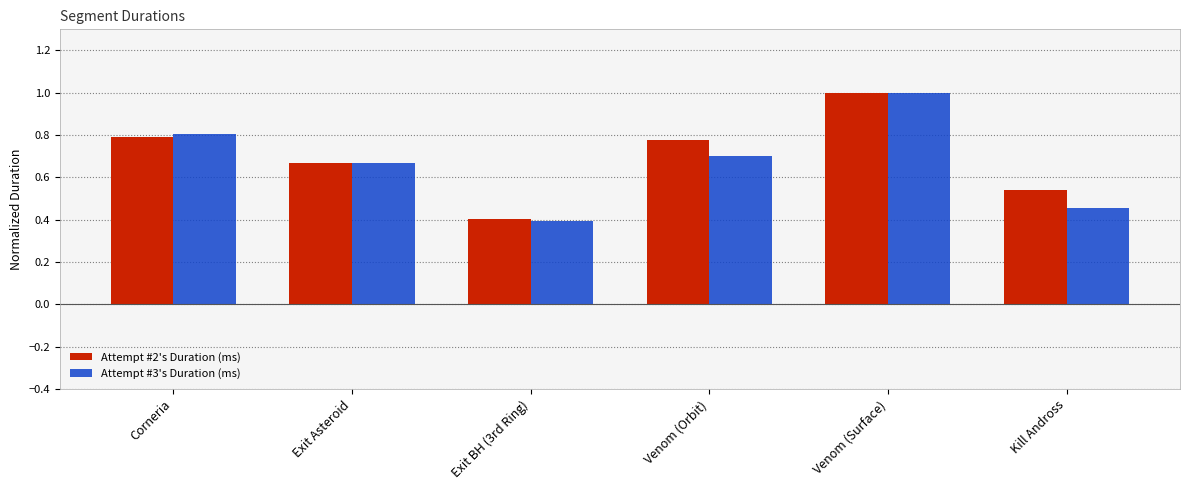

Does the chart contain stacked bars?

No